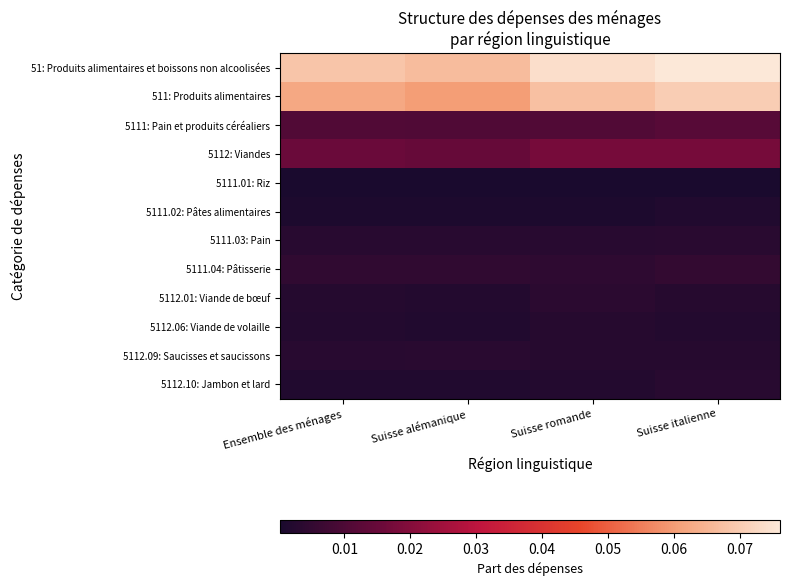

At Suisse italienne, list the series in order from smallest to largest.

5111.01: Riz, 5111.02: Pâtes alimentaires, 5112.06: Viande de volaille, 5112.01: Viande de bœuf, 5112.09: Saucisses et saucissons, 5112.10: Jambon et lard, 5111.03: Pain, 5111.04: Pâtisserie, 5111: Pain et produits céréaliers, 5112: Viandes, 511: Produits alimentaires, 51: Produits alimentaires et boissons non alcoolisées